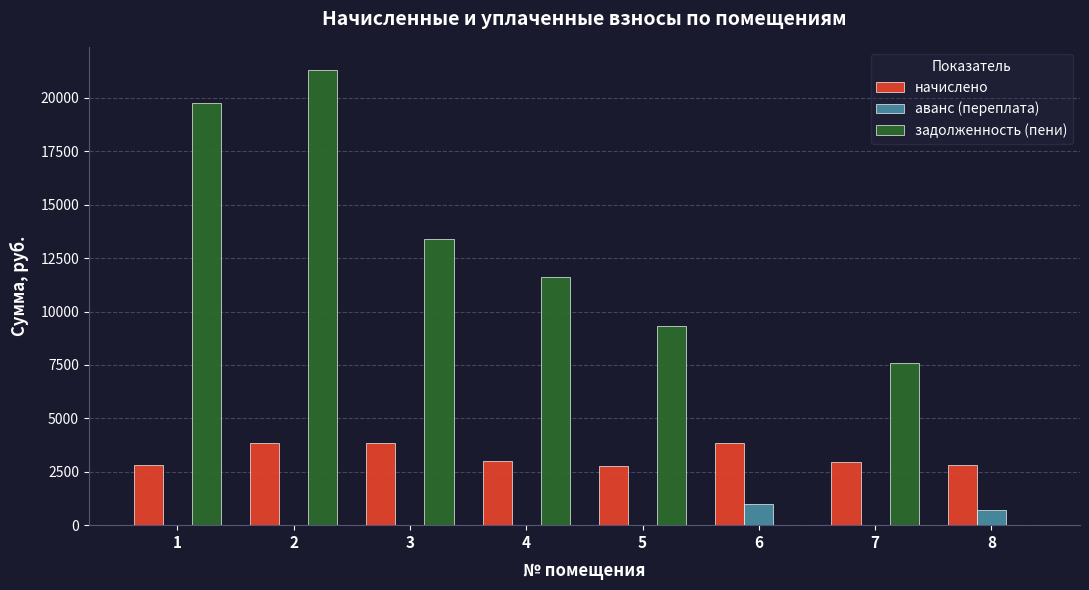

Between 3 and 5, which series saw the biggest shift?

задолженность (пени)